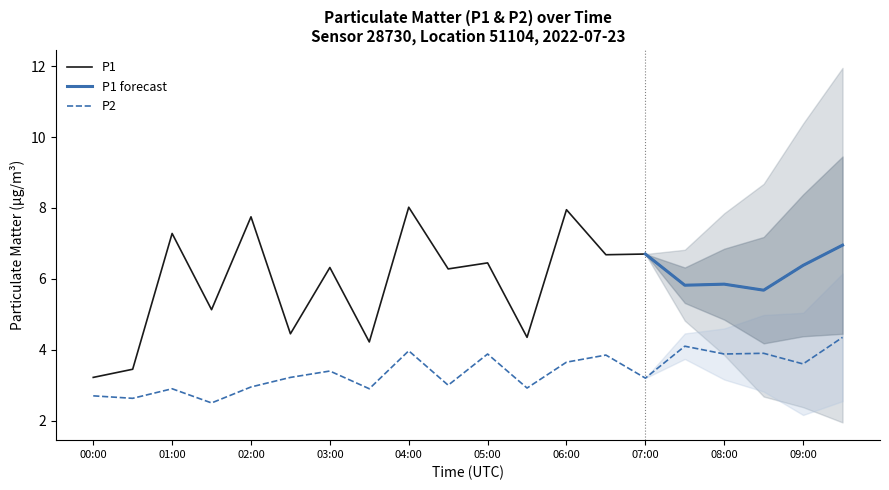

Between 07:30 and 09:00, which is larger?

09:00